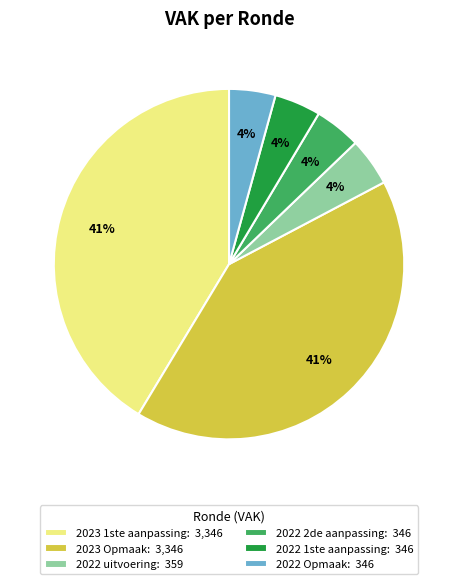

To the nearest percent, what is the average slice percentage?

17%